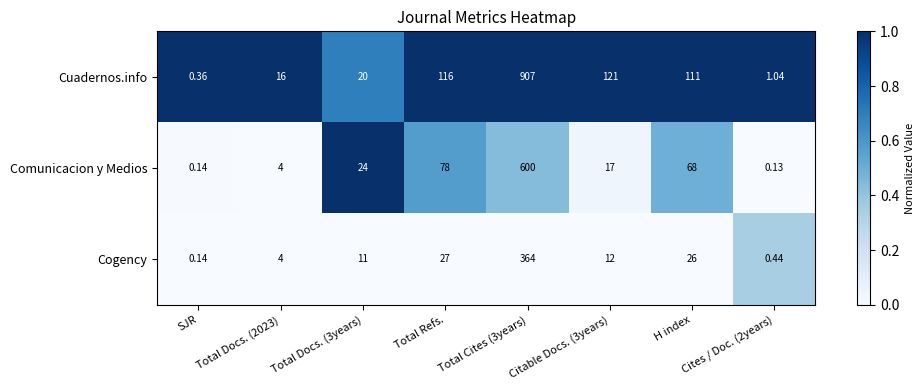

Which series changed the most between SJR and Total Cites (3years)?

Cuadernos.info